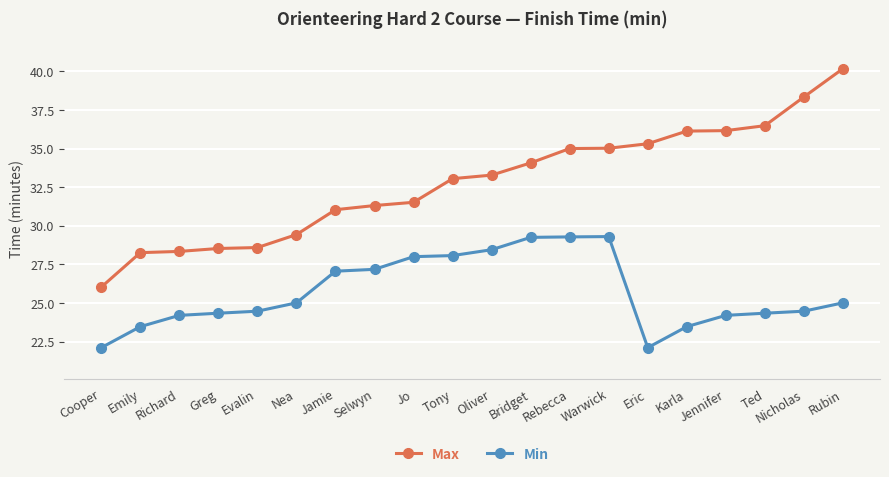

Between Emily and Evalin, which series saw the biggest shift?

Min